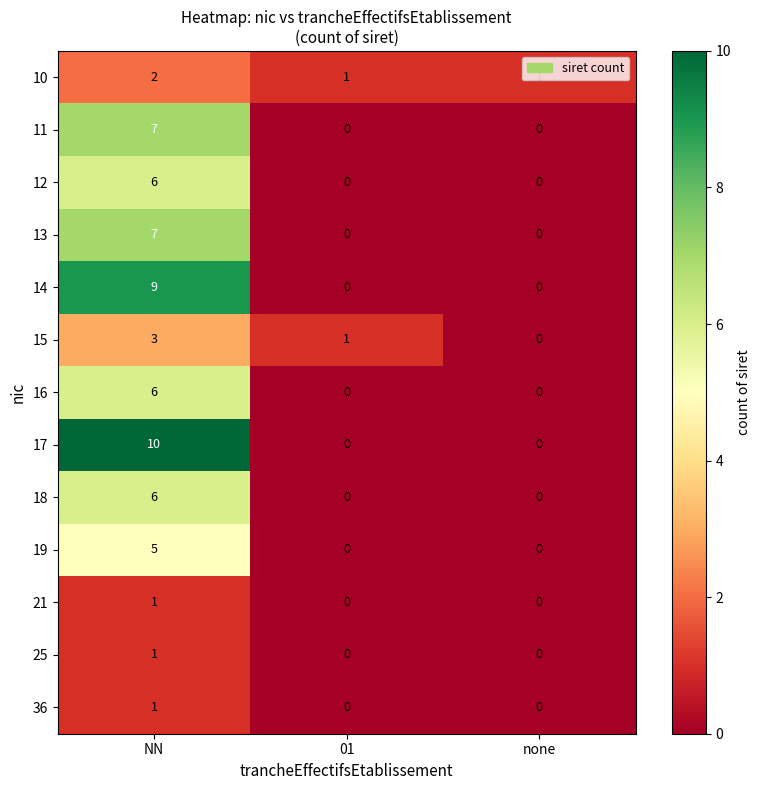

List the labels in order of 15 value, largest first.

NN, 01, none